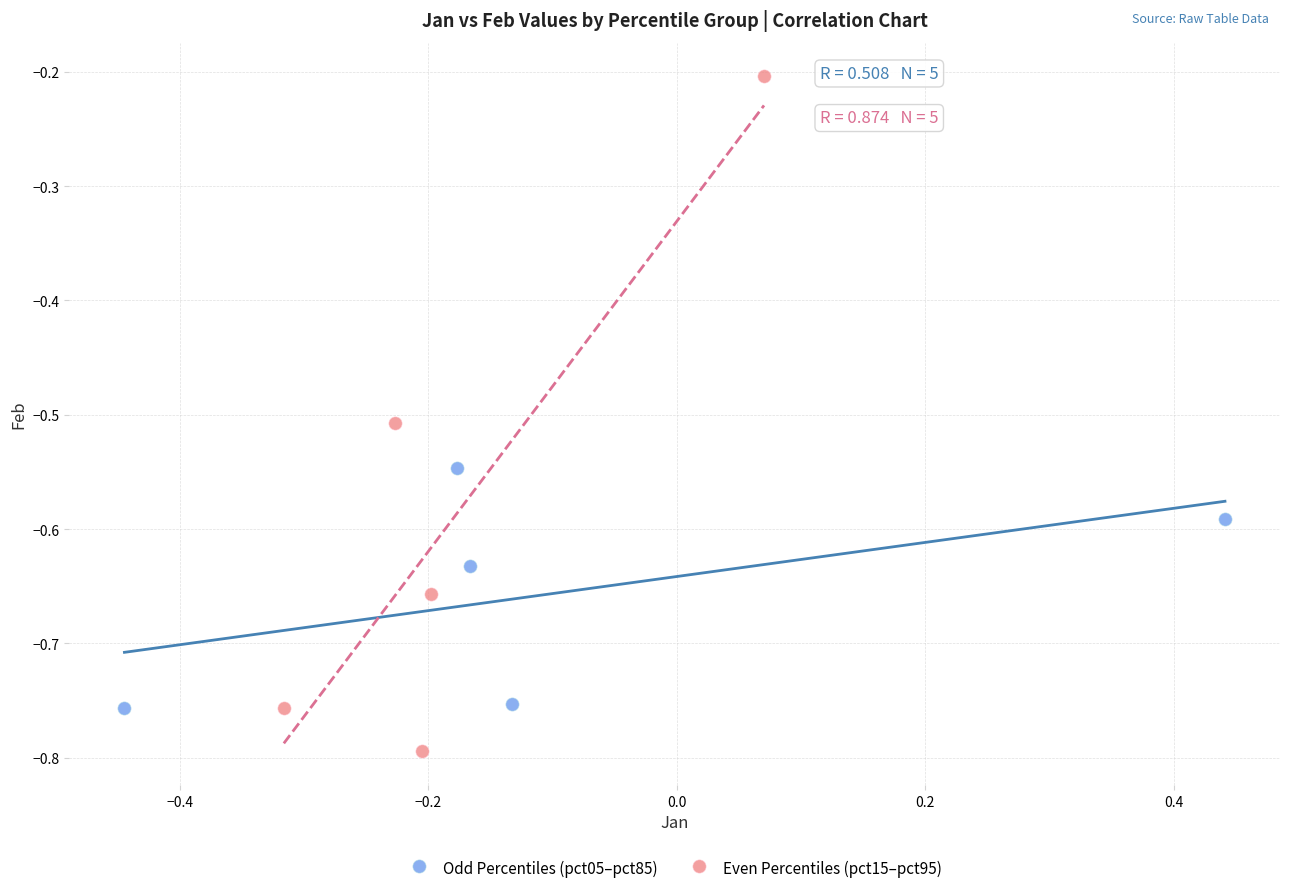

What are all the series names shown in the legend?

Odd Percentiles (pct05–pct85), Even Percentiles (pct15–pct95)